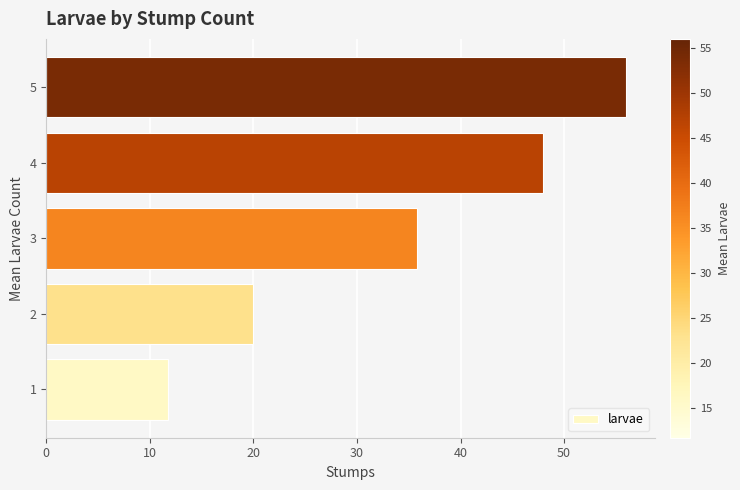

Where is the data nearest to the value 33?

3